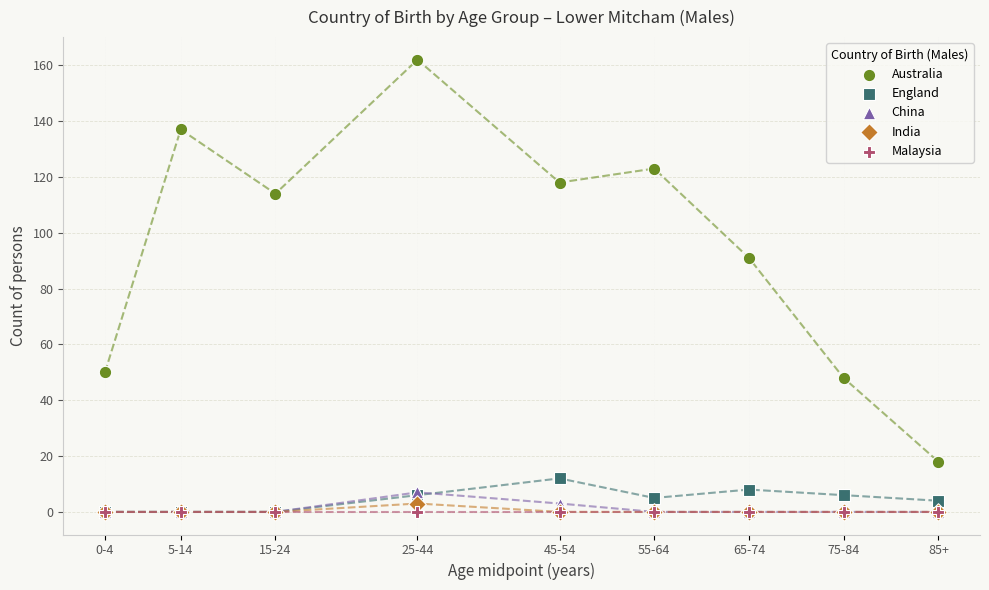

Across all series, what Y value is closest to 81?

91